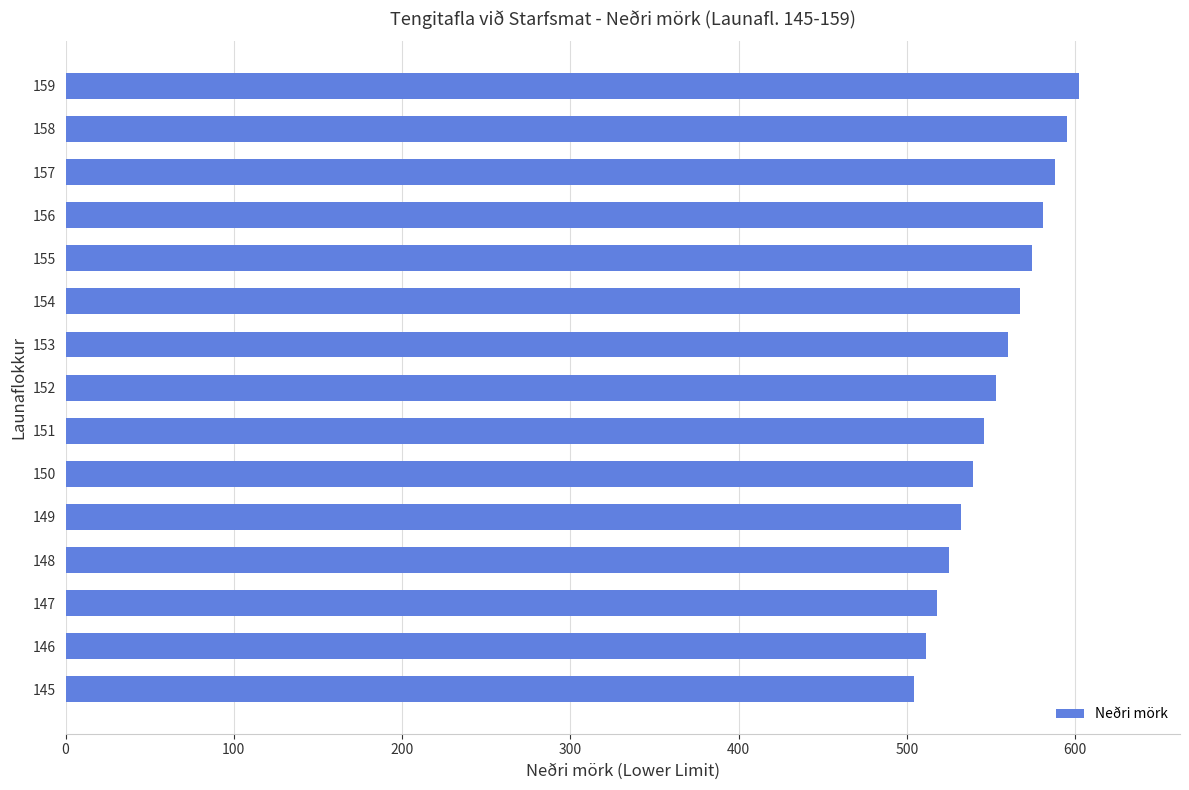

What is the approximate value at 154, to the nearest 10?

570